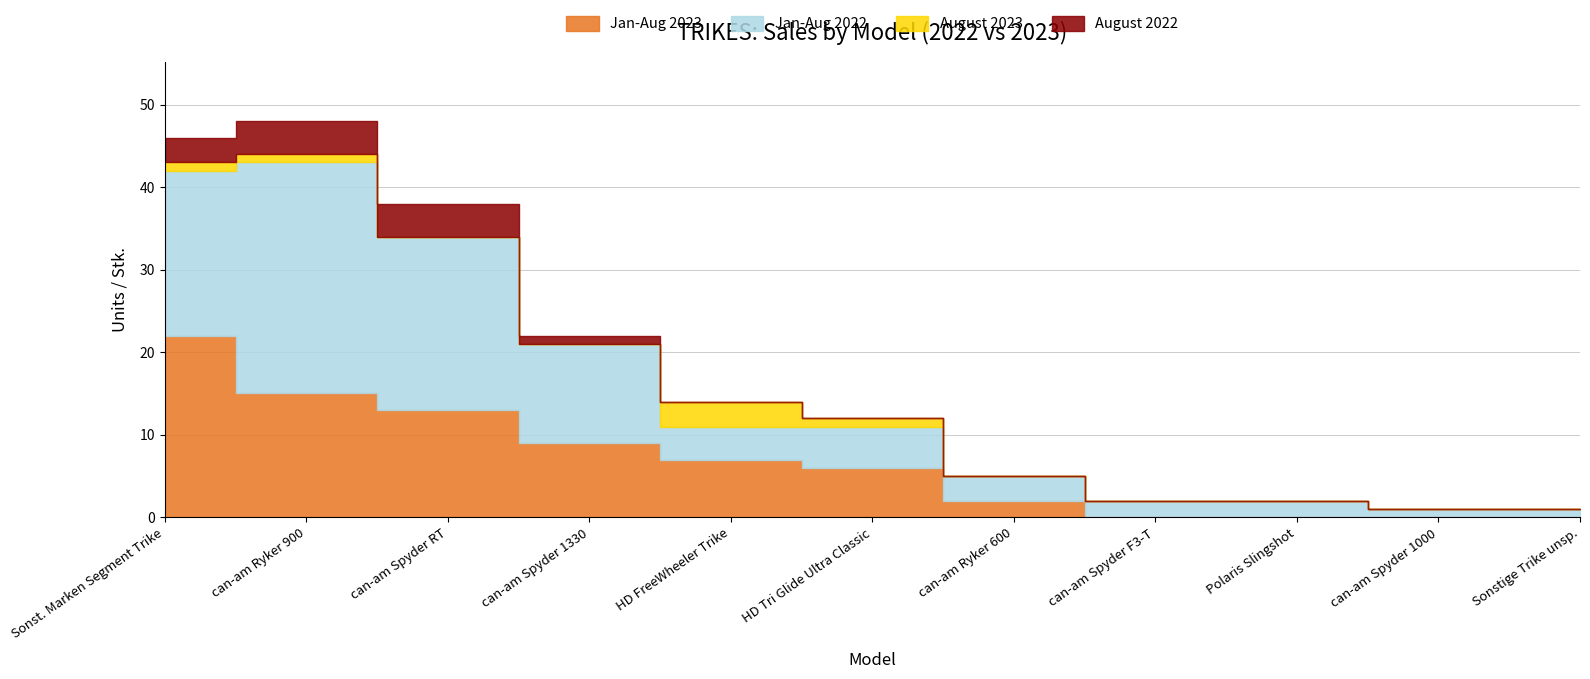

How many values in Jan-Aug 2023 are above zero?

7